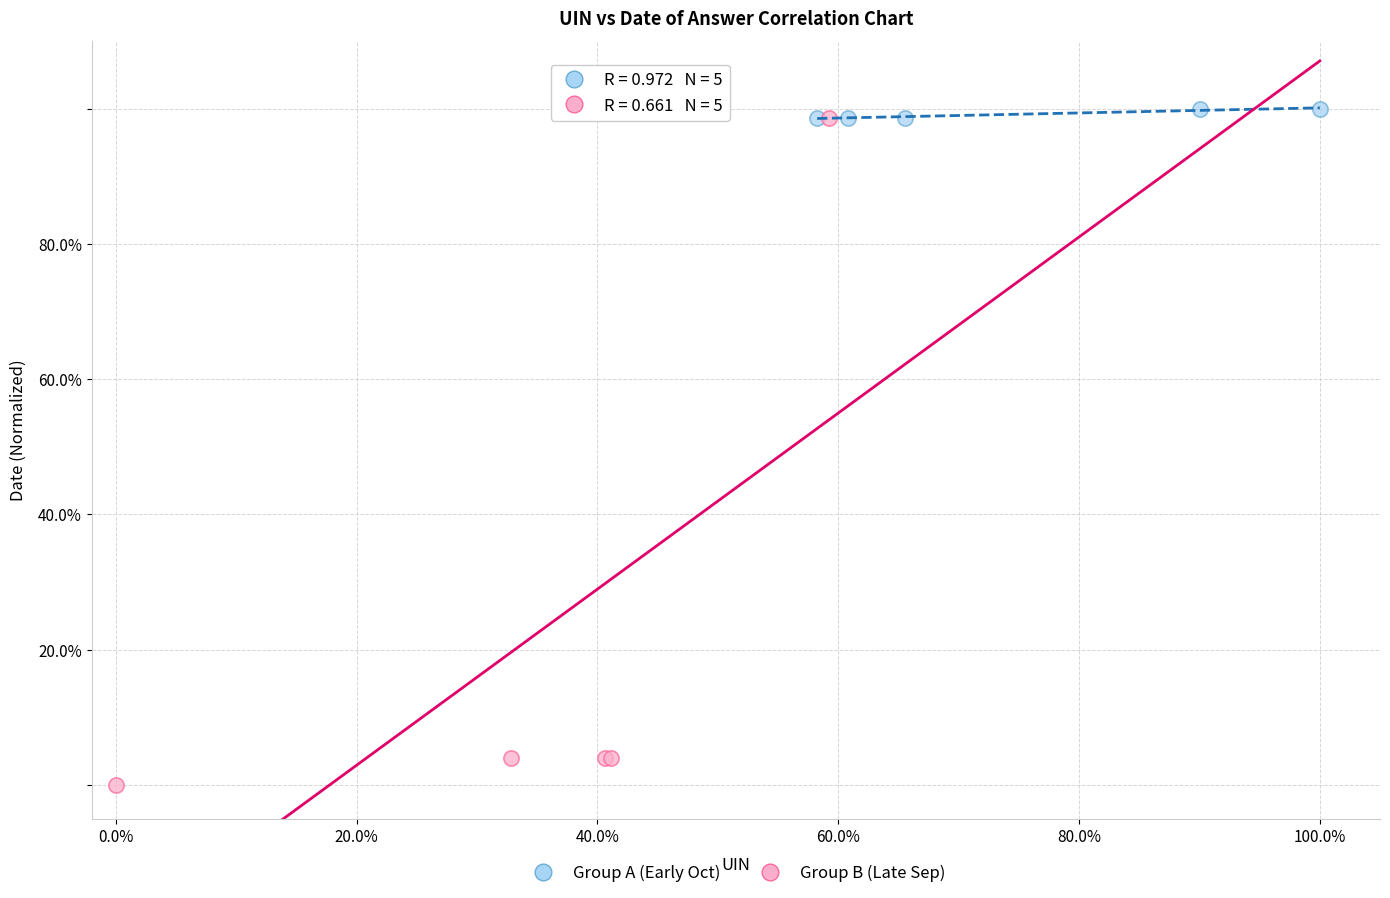

Which series contains the lowest Y value?

Group B (Late Sep)